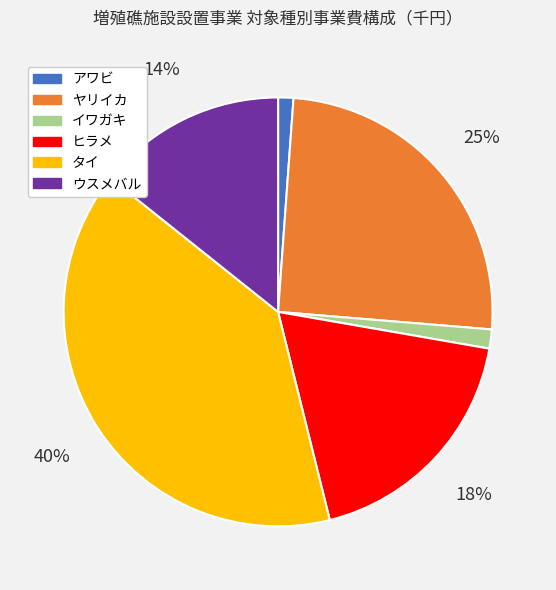

How many segments does this pie chart have?

6